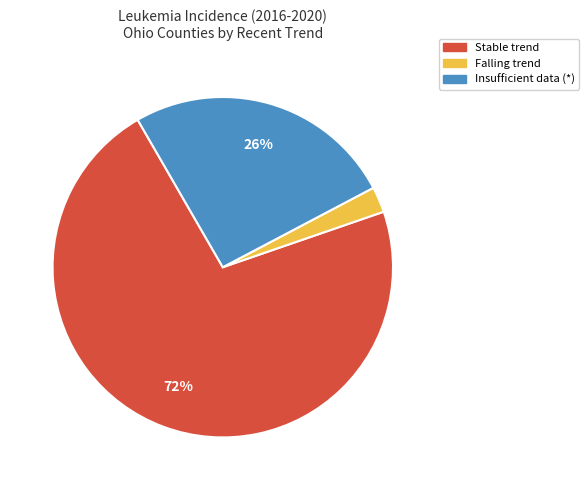

Is there any slice that represents more than half of the pie?

Yes